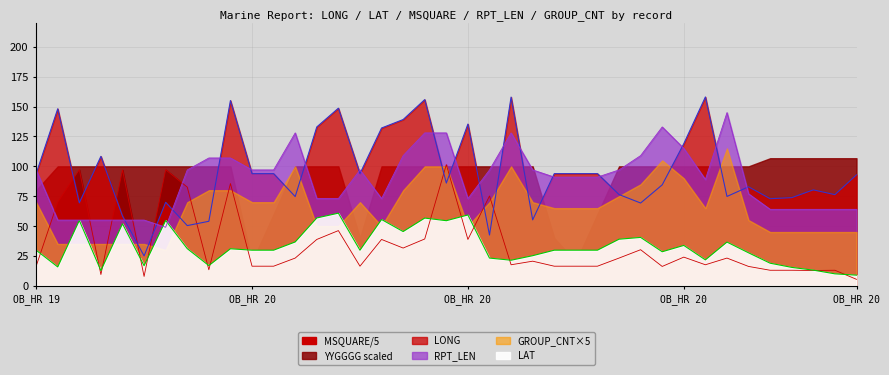

True or false: LONG and RPT_LEN cross at least once.

True